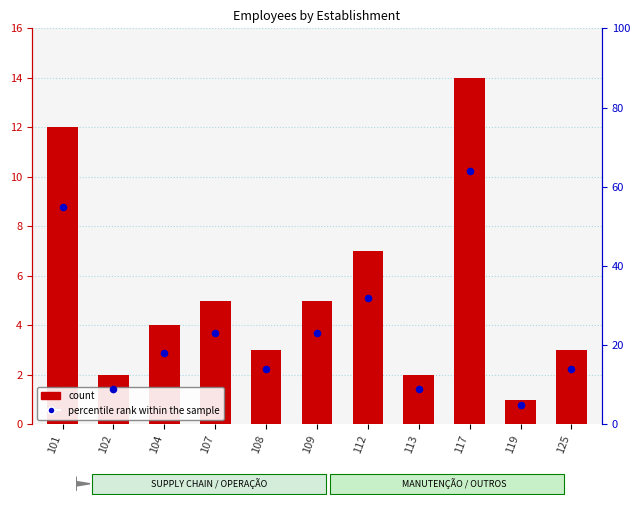

What is the total value across all series at 104?

22